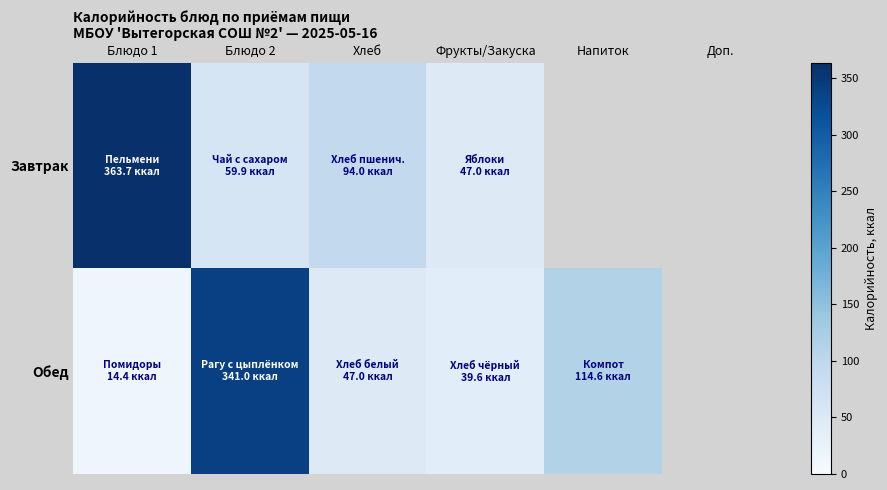

At which label does Обед first exceed 114?

Блюдо 2